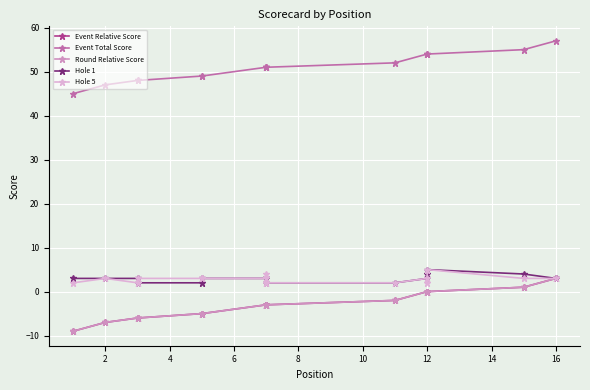

What is the label of the 10th point from the right?

12